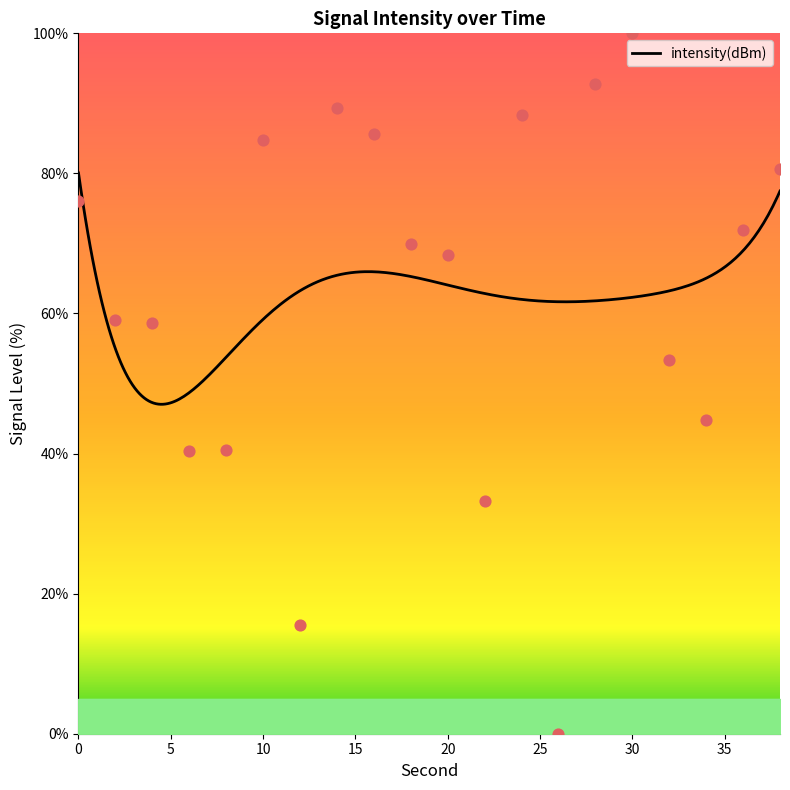

What is the change in value from 18 to 22?

-36.7